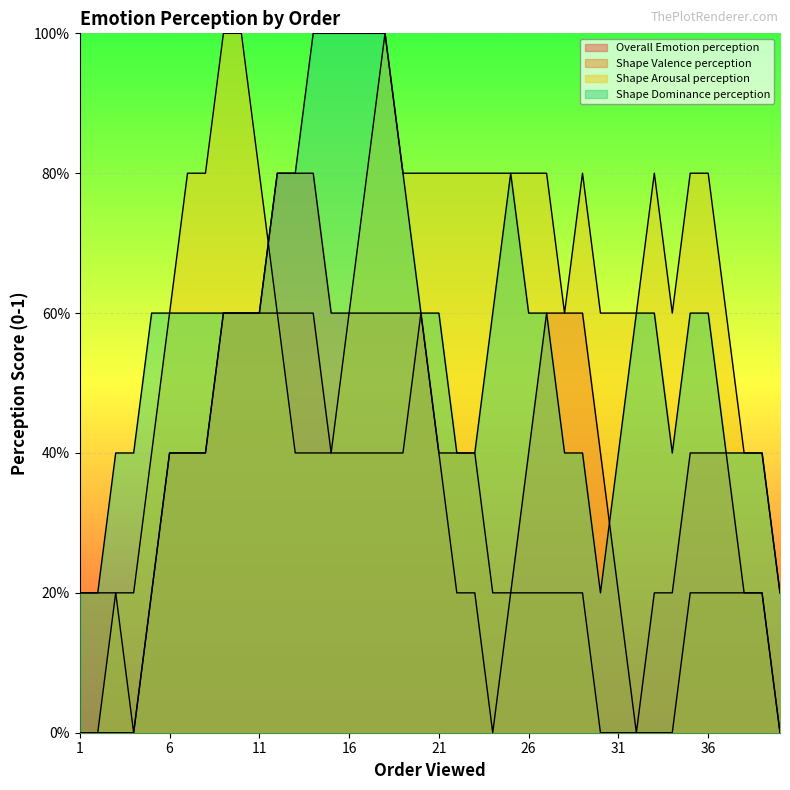

What is the maximum value for Shape Valence perception?

1